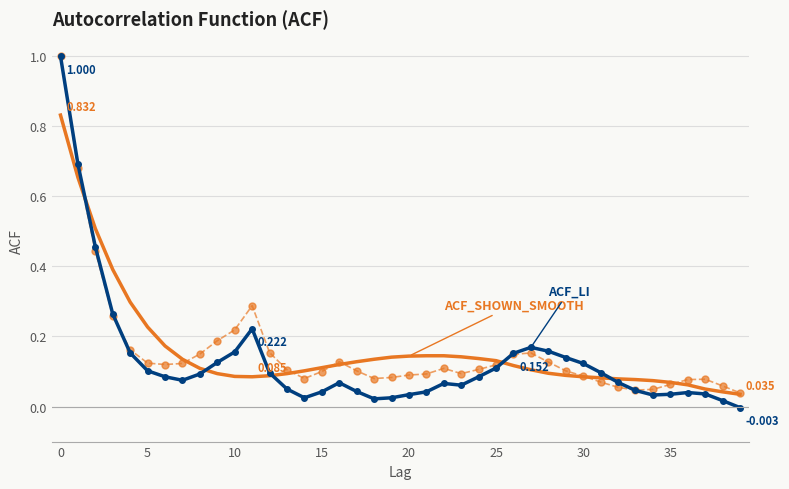

True or false: acf_shown_smooth has a value of 0.0 at 39.

True